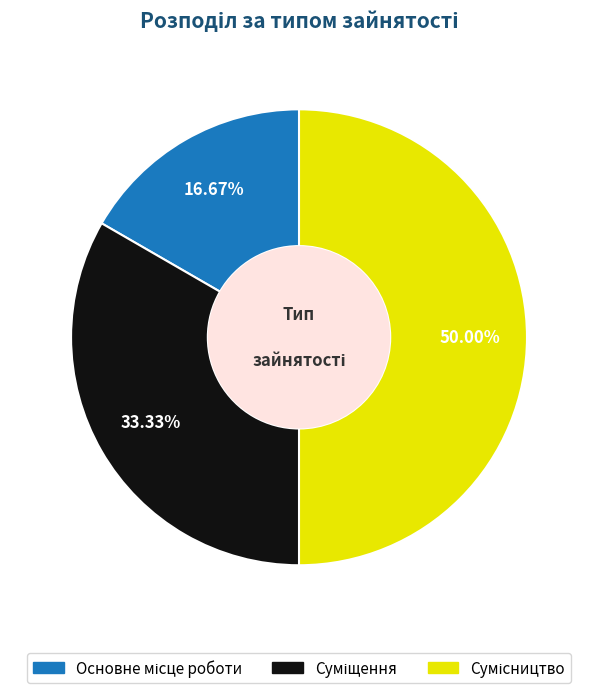

Is there any slice that represents more than half of the pie?

No